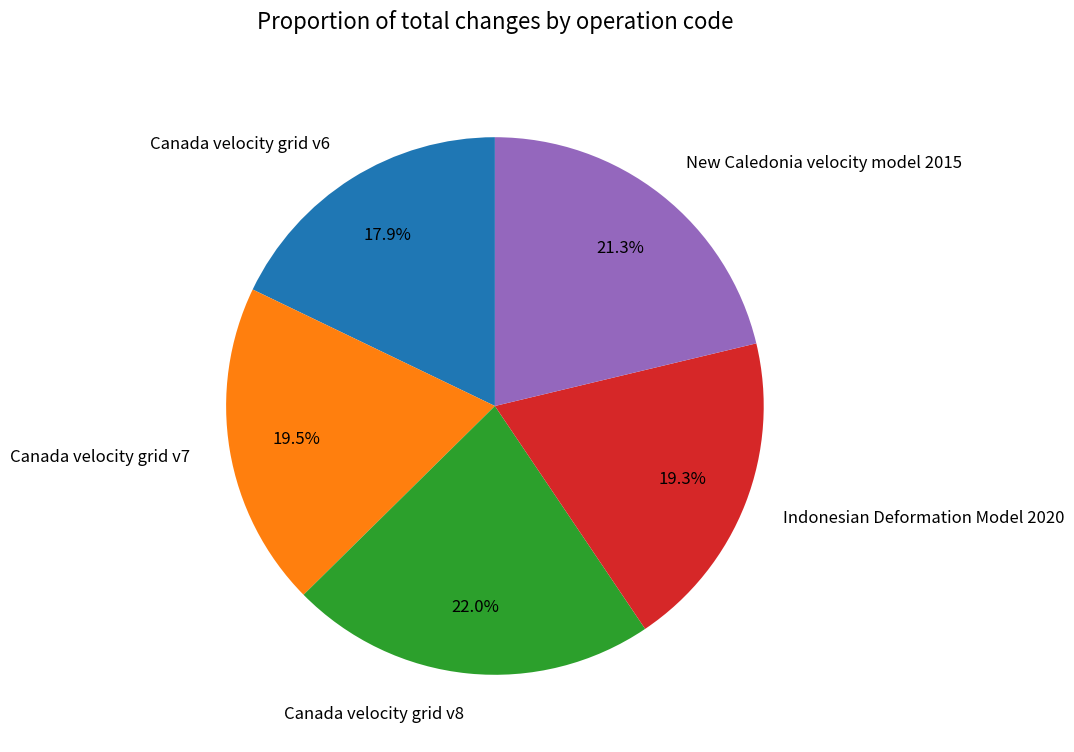

How many slices are in this pie chart?

5